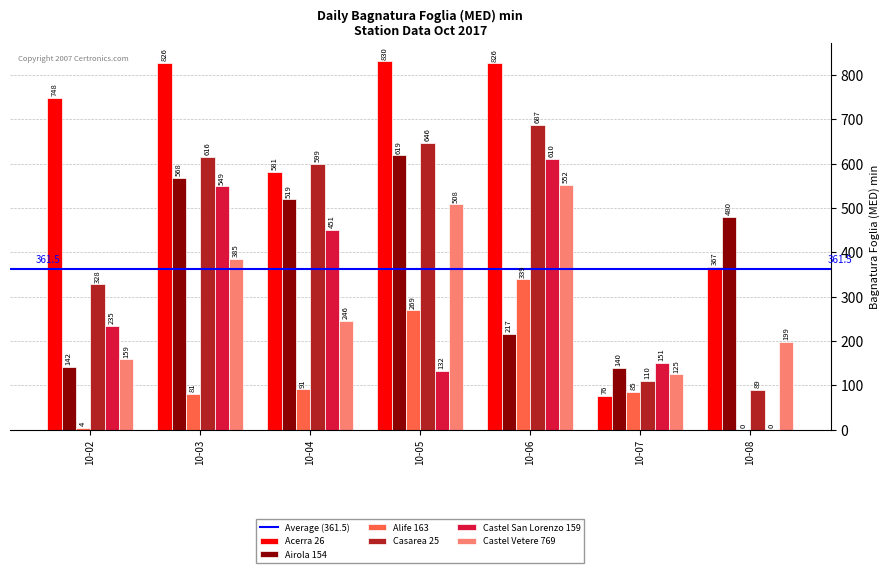

Count the number of categories in the chart.

7